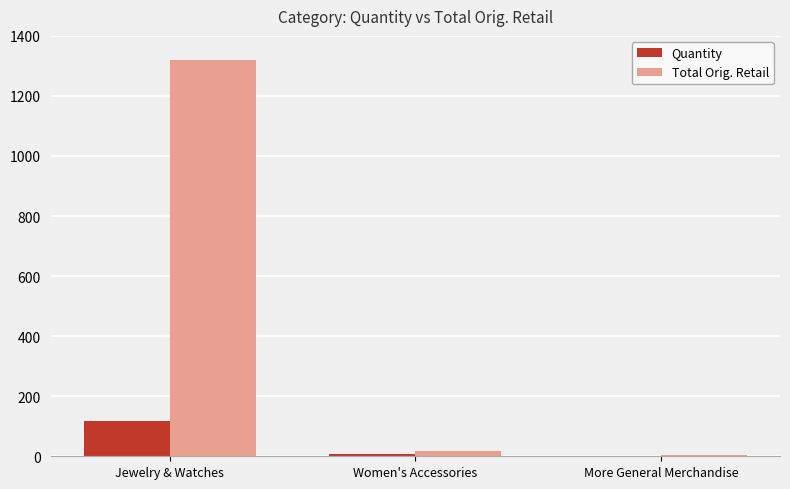

Count the number of categories in the chart.

3